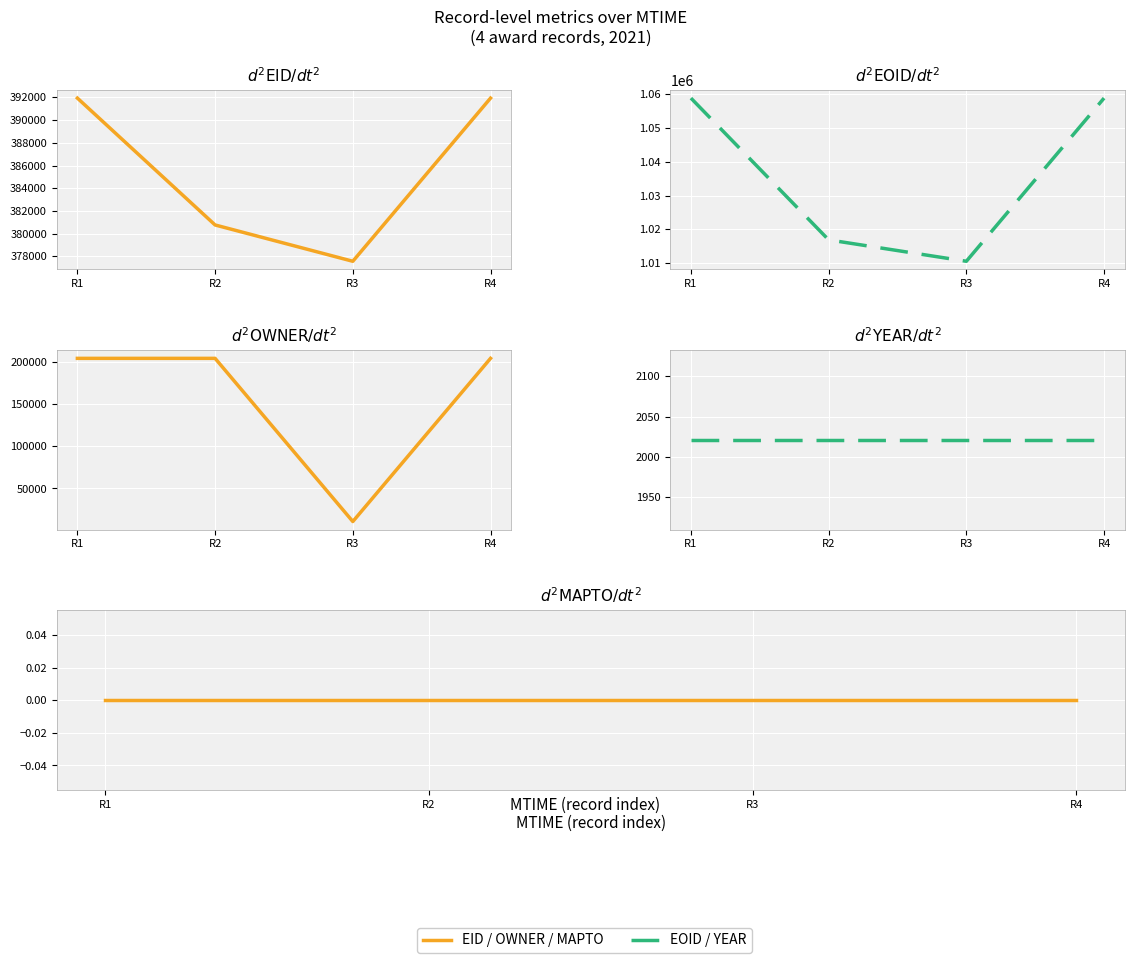

Between R1 and R3, which series saw the biggest shift?

OWNER